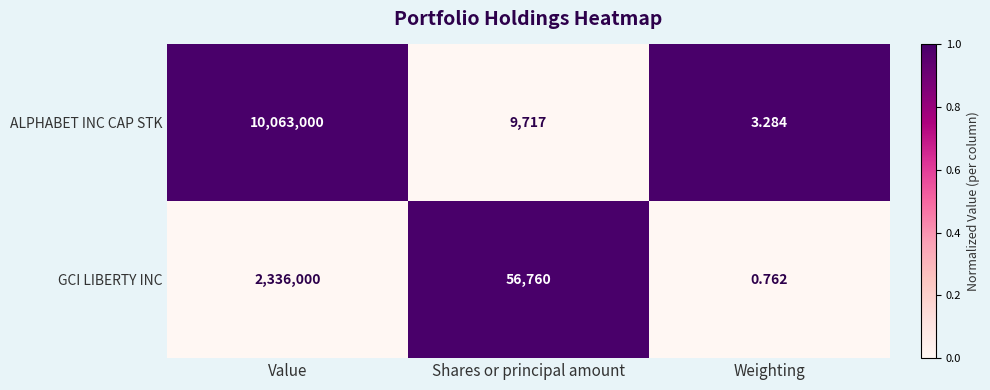

At which category does the chart reach its minimum across all series?

Weighting